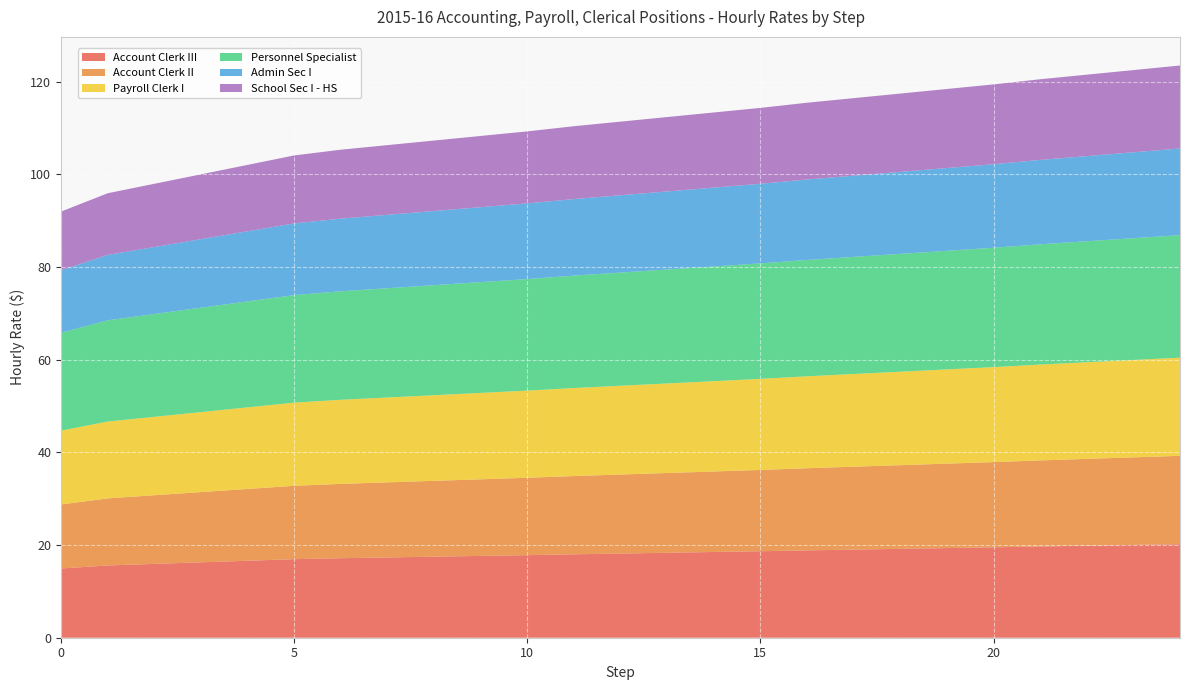

Reading left to right, what are all the values shown in this chart?

Account Clerk III: 14.9	15.6	15.9	16.3	16.6	17.0	17.2	17.3	17.5	17.7	17.8	18.0	18.2	18.3	18.5	18.7	18.9	19.0	19.2	19.3	19.5	19.7	19.9	20.0	20.2
Account Clerk II: 13.8	14.5	14.8	15.2	15.5	15.8	16.0	16.2	16.4	16.5	16.7	16.9	17.0	17.2	17.4	17.5	17.7	17.9	18.1	18.2	18.4	18.6	18.7	18.9	19.1
Payroll Clerk I: 15.9	16.6	16.9	17.3	17.6	17.9	18.2	18.3	18.5	18.6	18.8	19.0	19.2	19.3	19.5	19.7	19.8	20.0	20.2	20.3	20.5	20.7	20.9	21.0	21.2
Personnel Specialist: 21.1	21.8	22.2	22.5	22.9	23.2	23.4	23.6	23.7	23.9	24.1	24.3	24.4	24.6	24.8	24.9	25.1	25.3	25.4	25.6	25.8	26.0	26.1	26.3	26.4
Admin Sec I: 13.5	14.1	14.5	14.8	15.1	15.5	15.7	15.8	16.0	16.2	16.3	16.5	16.7	16.9	17.0	17.2	17.4	17.5	17.7	17.9	18.0	18.2	18.4	18.5	18.7
School Sec I - HS: 12.7	13.3	13.7	14.0	14.3	14.7	14.9	15.0	15.2	15.4	15.5	15.7	15.9	16.1	16.2	16.4	16.6	16.7	16.9	17.1	17.2	17.4	17.6	17.7	17.9